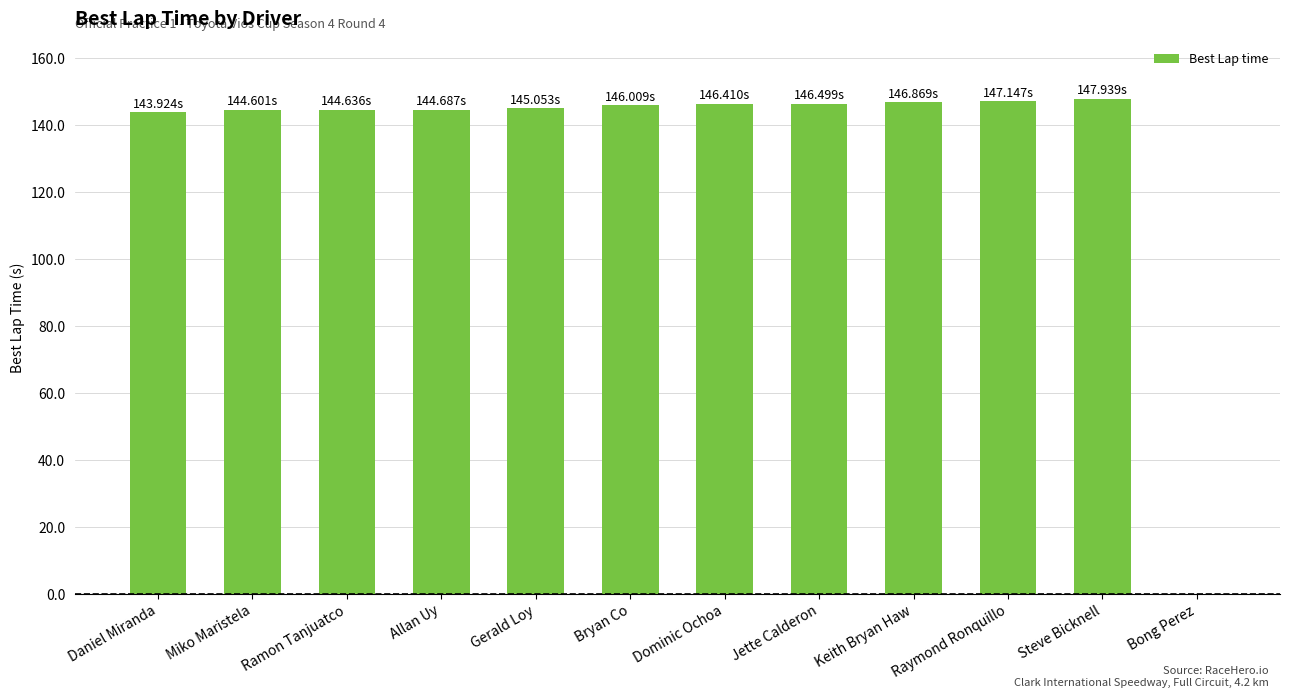

The chart shows a value of 146.9 at Keith Bryan Haw. True or false?

True